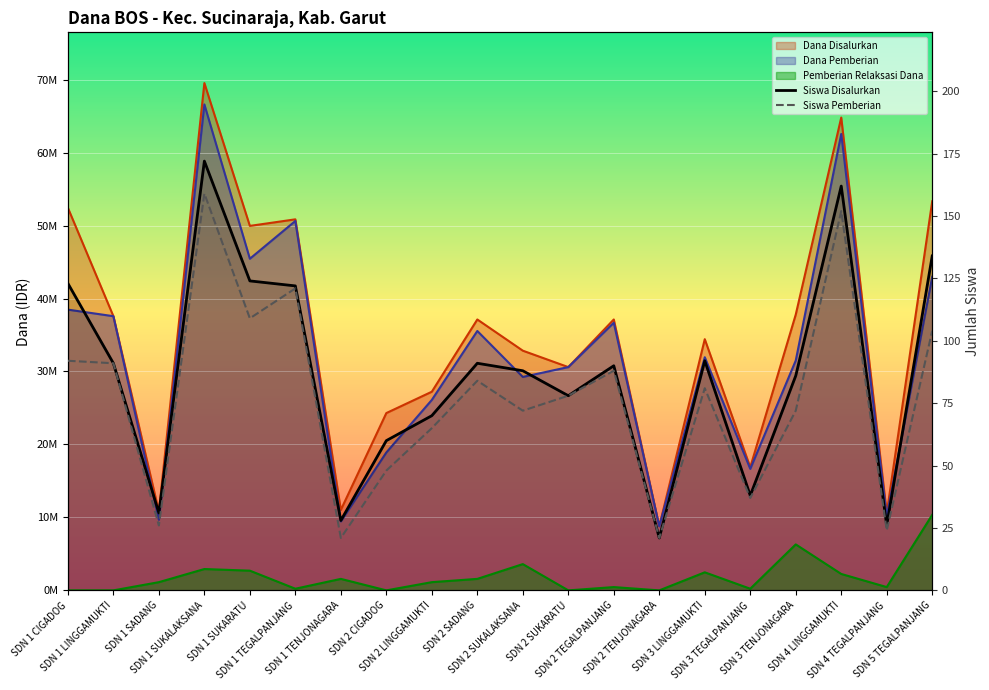

True or false: Siswa Disalurkan and Siswa Pemberian cross at least once.

False